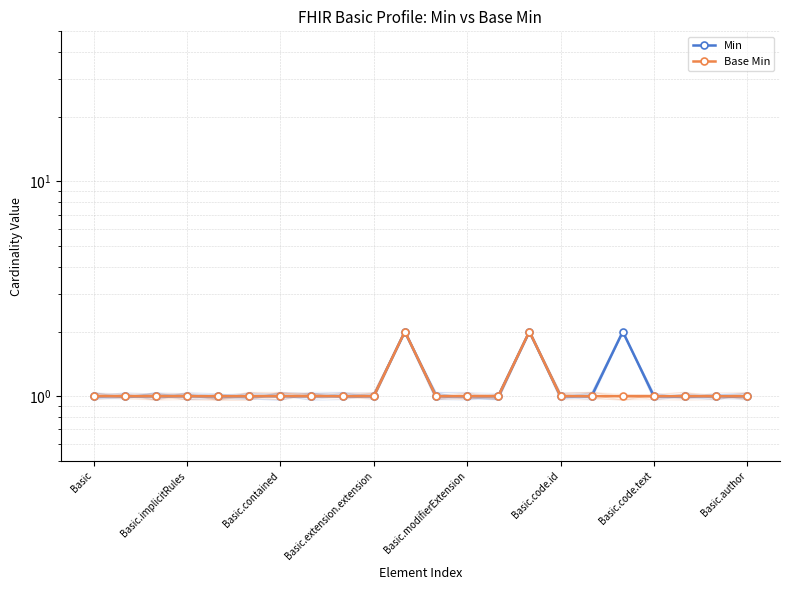

True or false: Base Min and Min cross at least once.

False